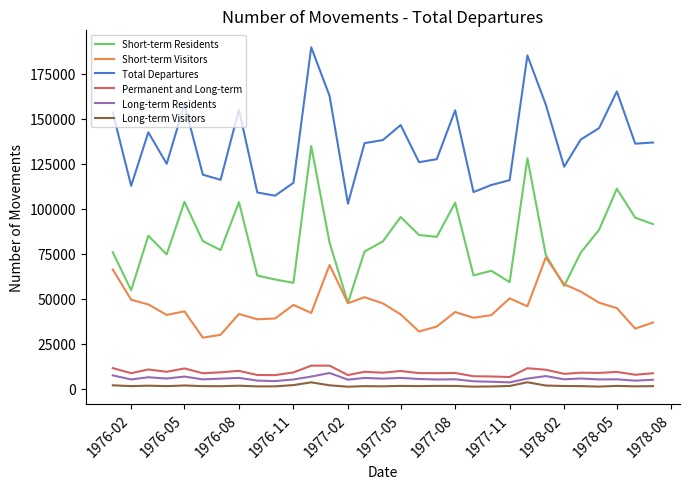

True or false: Permanent and Long-term and Total Departures cross at least once.

False